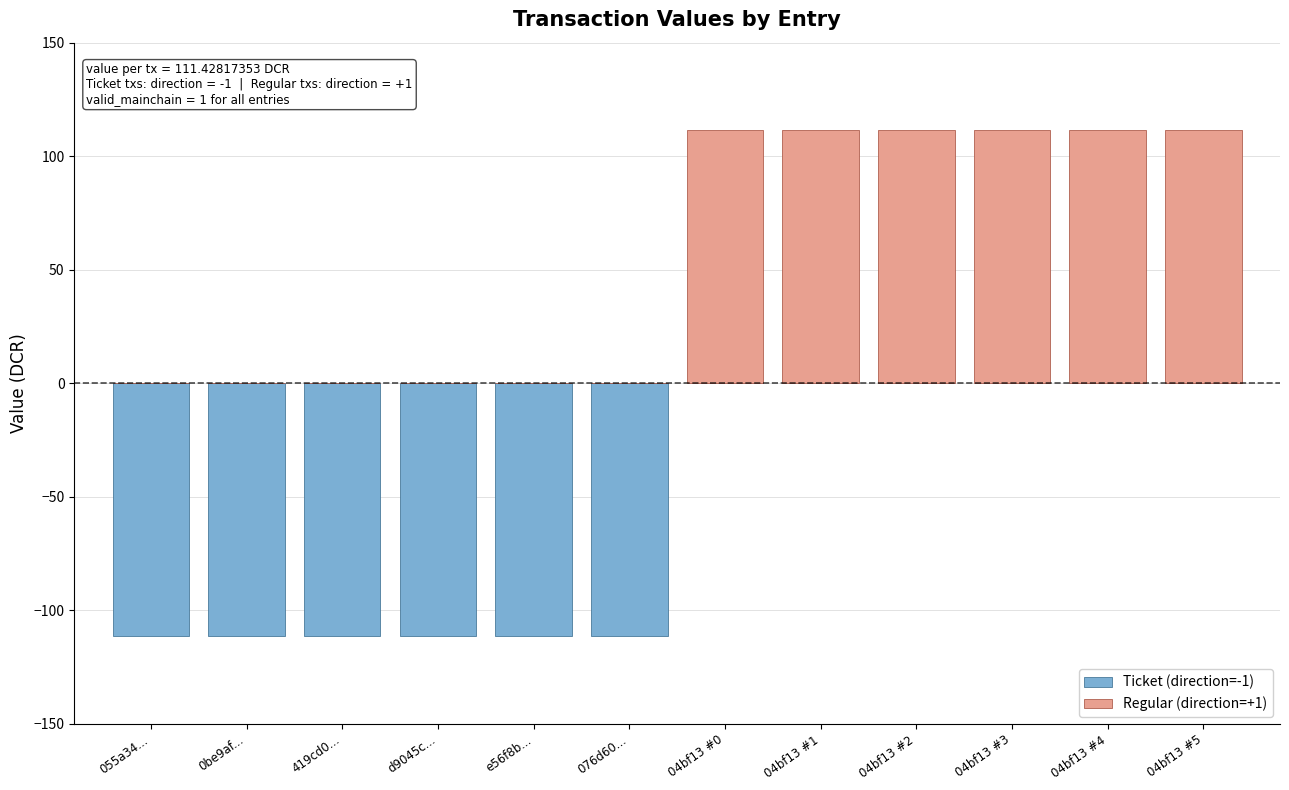

At which category is the sum across all series the highest?

04bf13 #0